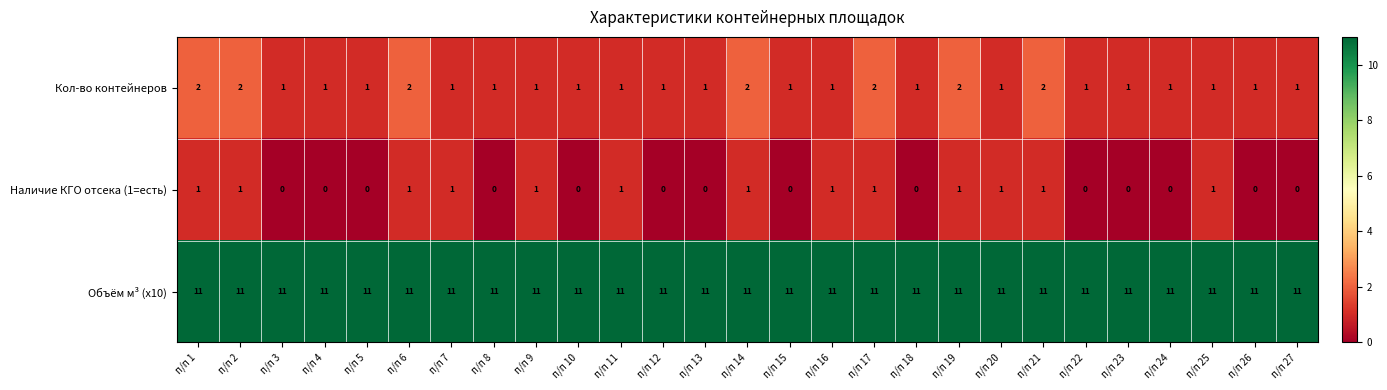

What is the sum of all Наличие КГО отсека (1=есть) values?

13